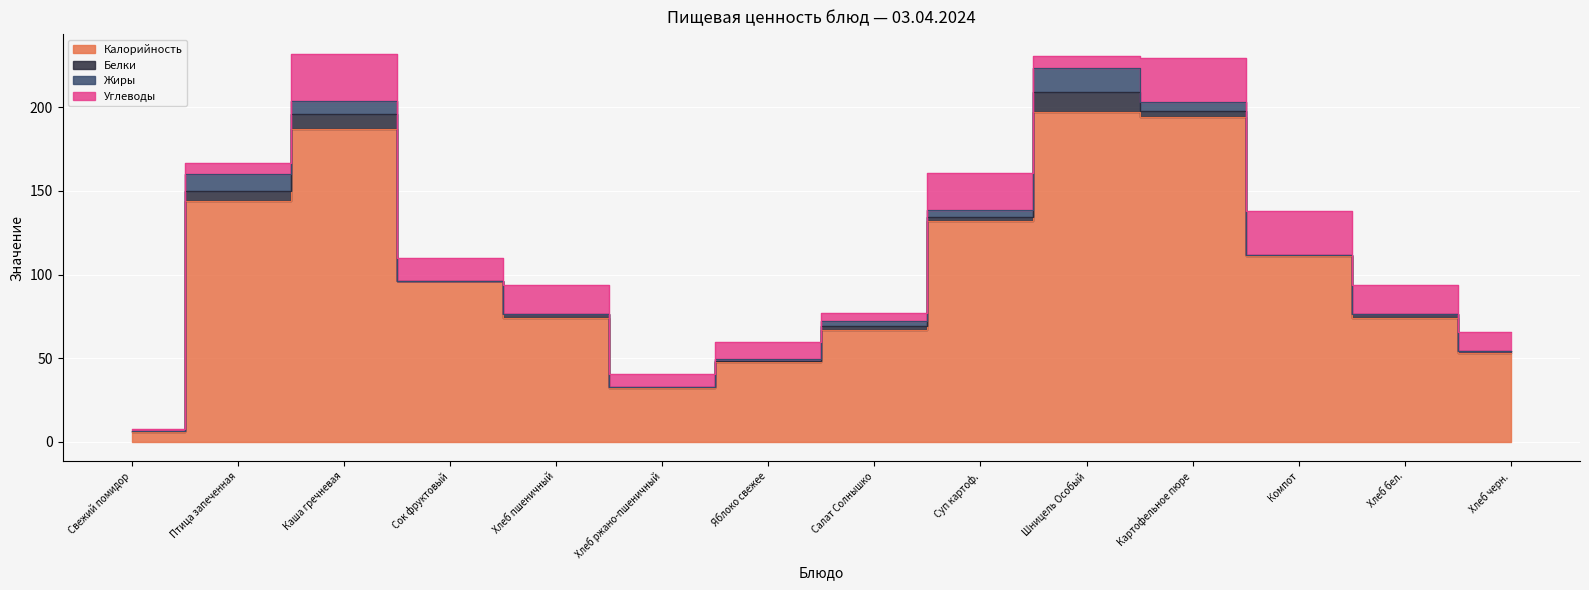

In Белки, how many points are lower than both neighbors (excluding endpoints)?

3